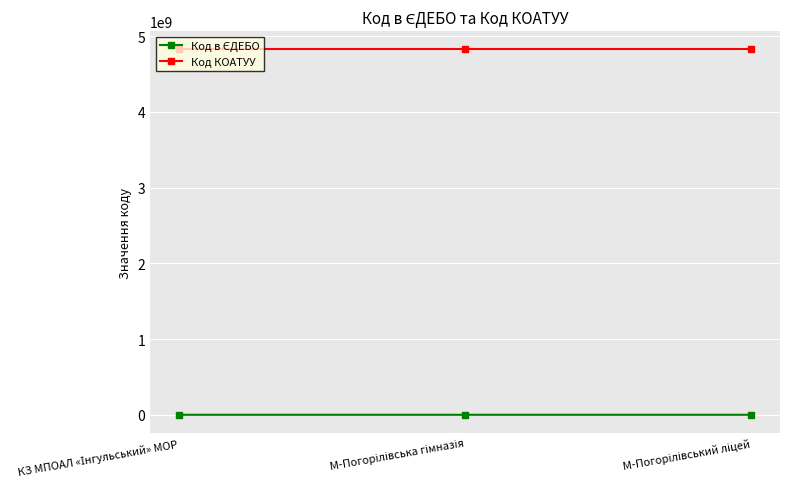

What is the average value of the Код КОАТУУ series?

4823383001